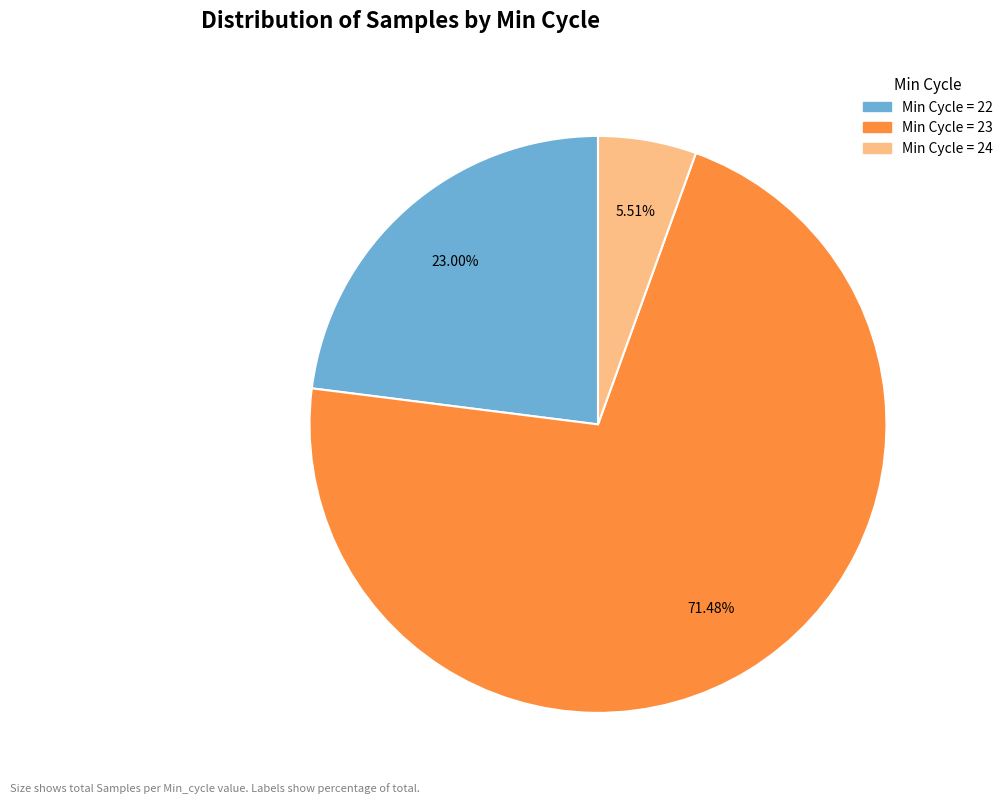

To the nearest percent, what is the difference between the largest and smallest slice percentages?

66%